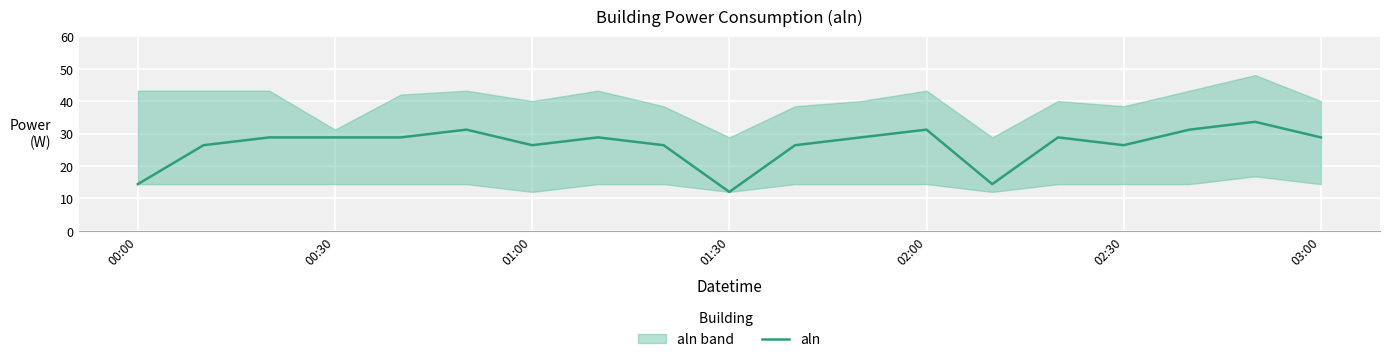

Which category has the lowest value in the aln series?

01:30